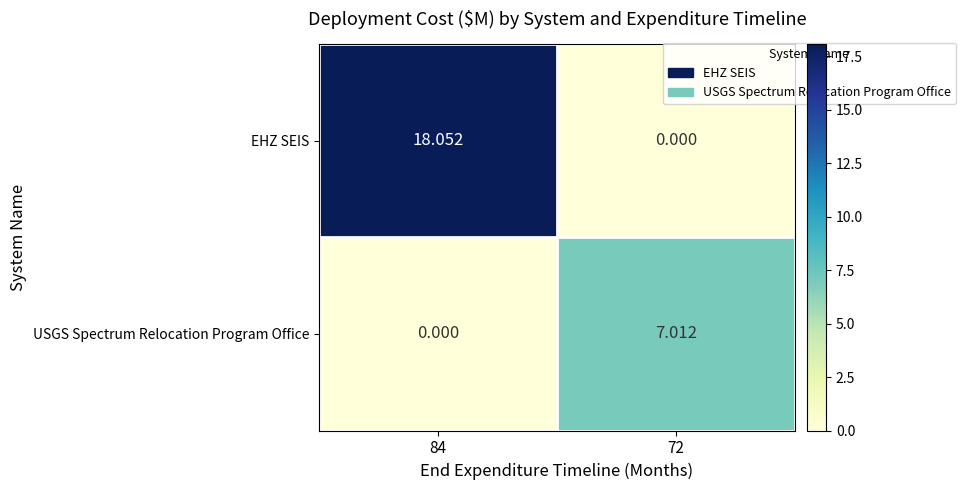

At how many categories does at least one series exceed 10?

1